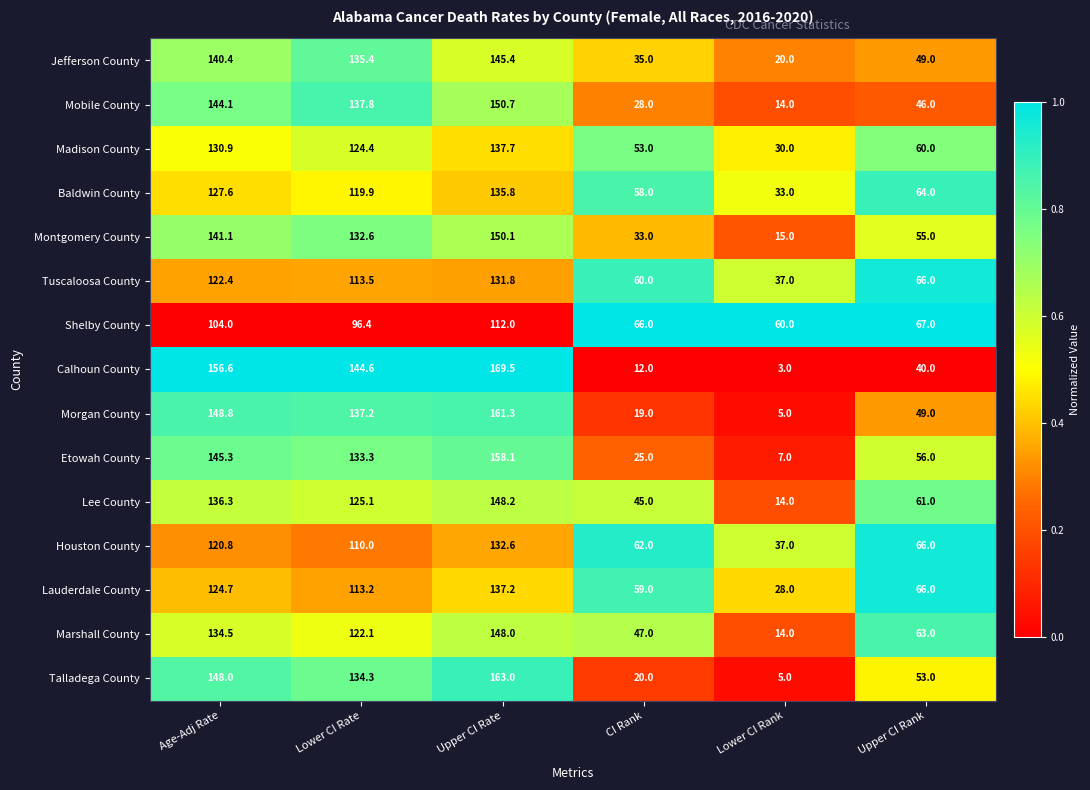

What is the sum of the Etowah County values at Lower CI Rank and CI Rank?

32.0